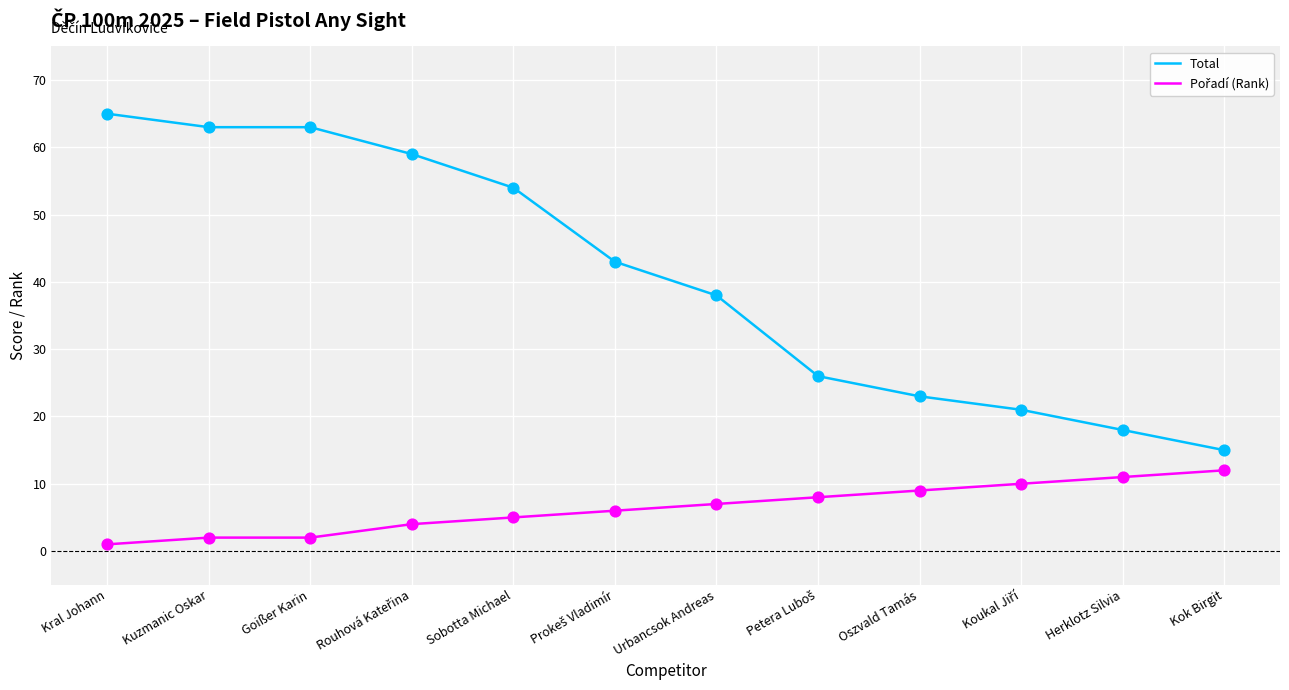

What is the total value across all series at Oszvald Tamás?

32